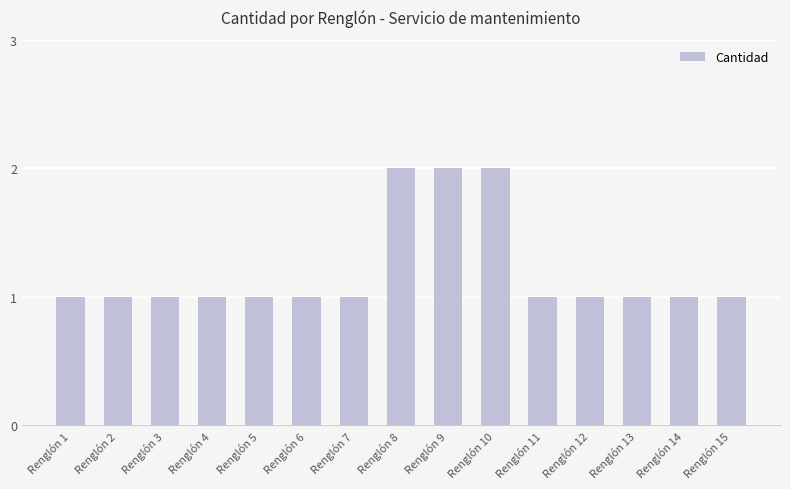

What is the value of the 11th bar from the left?

1